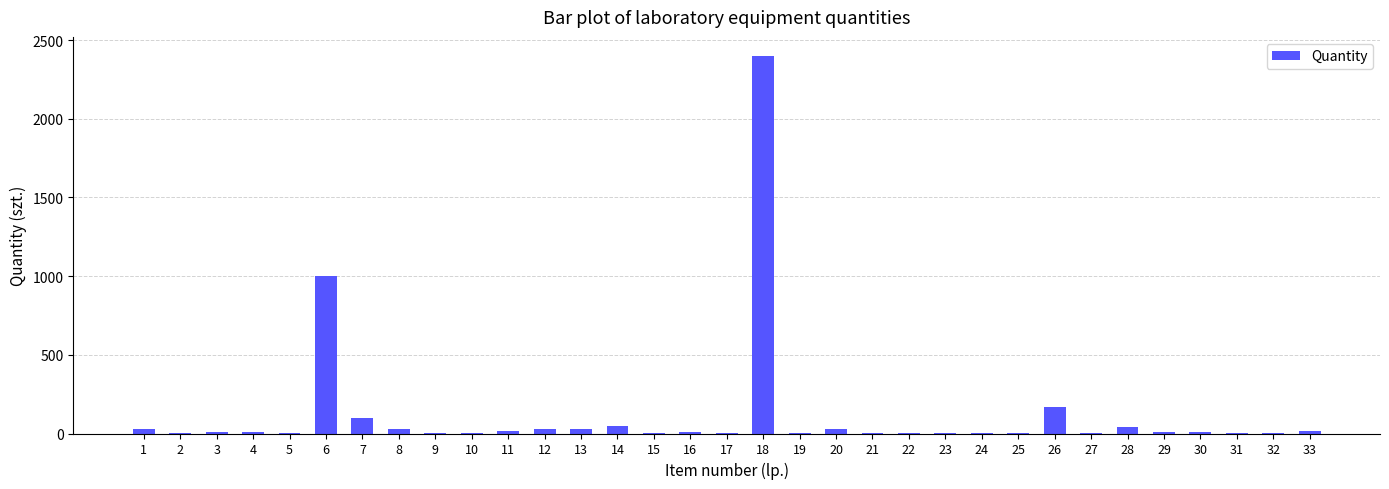

The chart shows a value of 1 at 25. True or false?

False